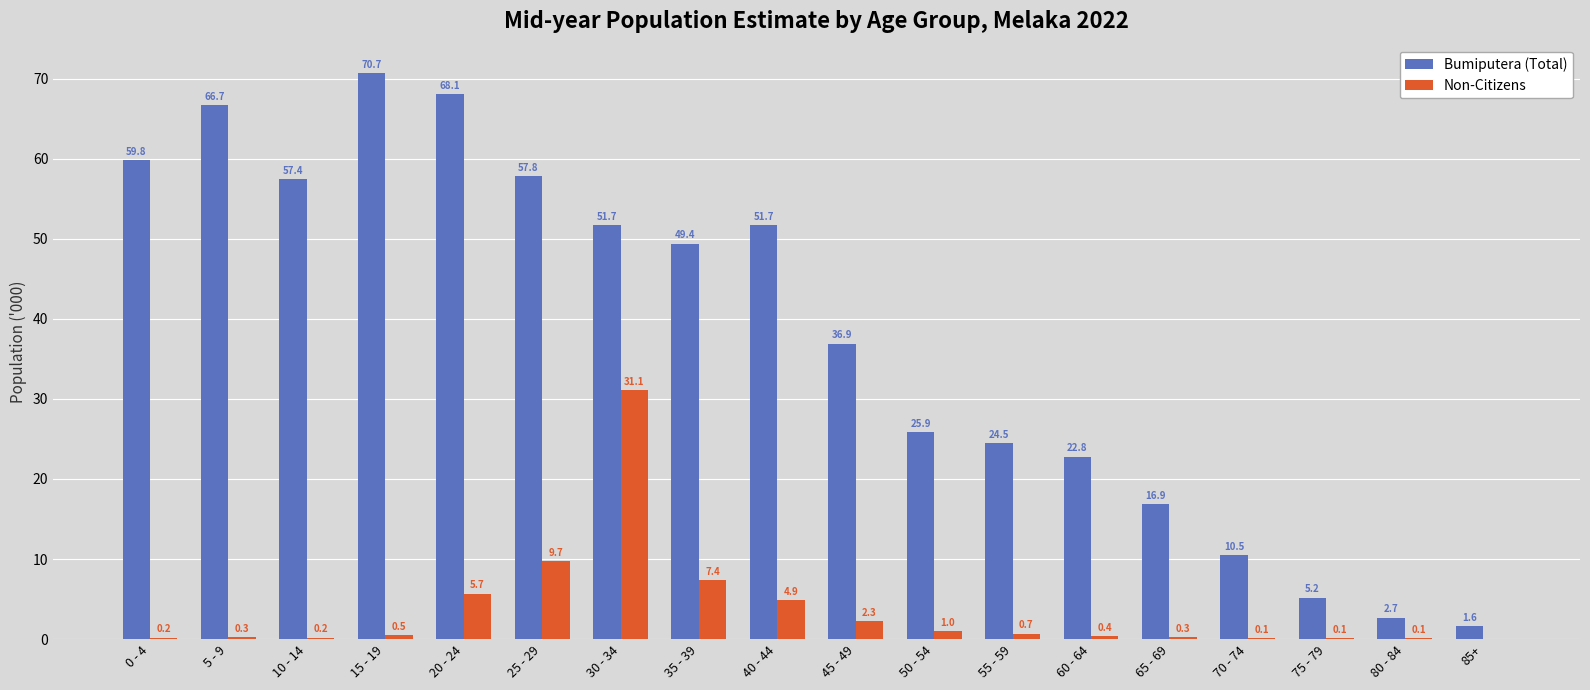

Where is Bumiputera (Total) nearest to the value 36?

45 - 49